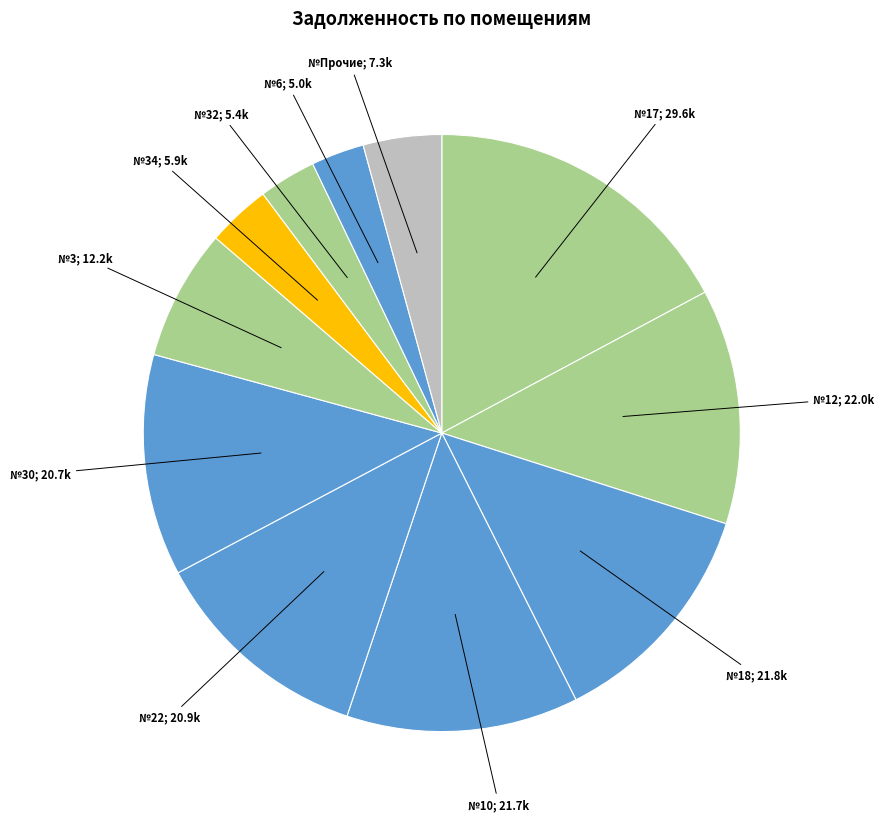

How many slices are in this pie chart?

11